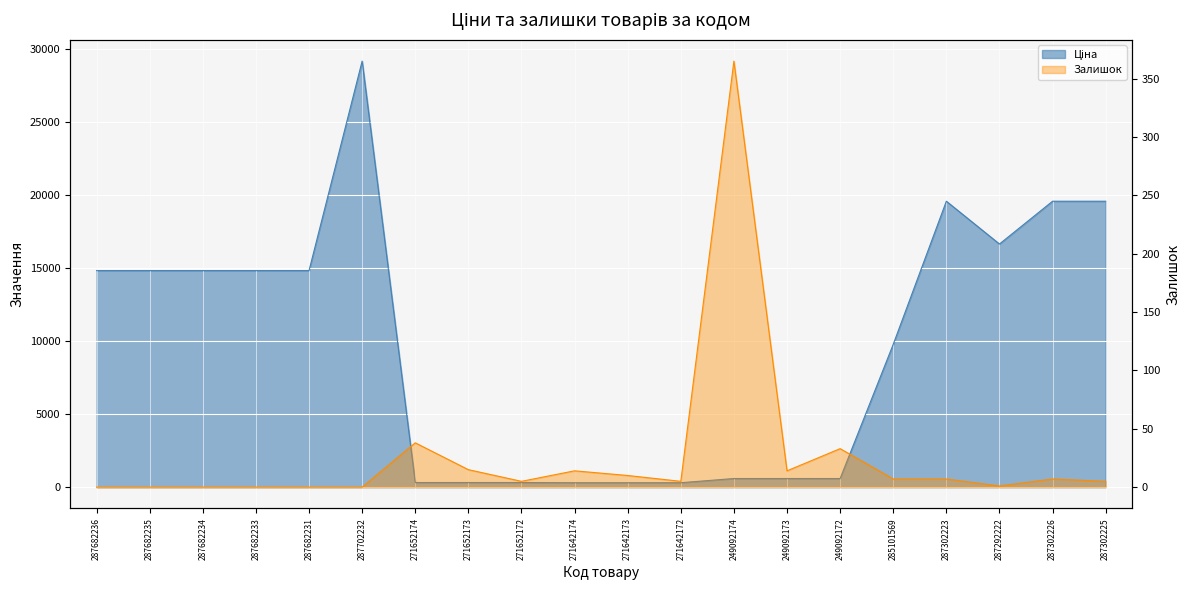

What is the difference between the maximum and second lowest values in the Ціна series?

28848.2